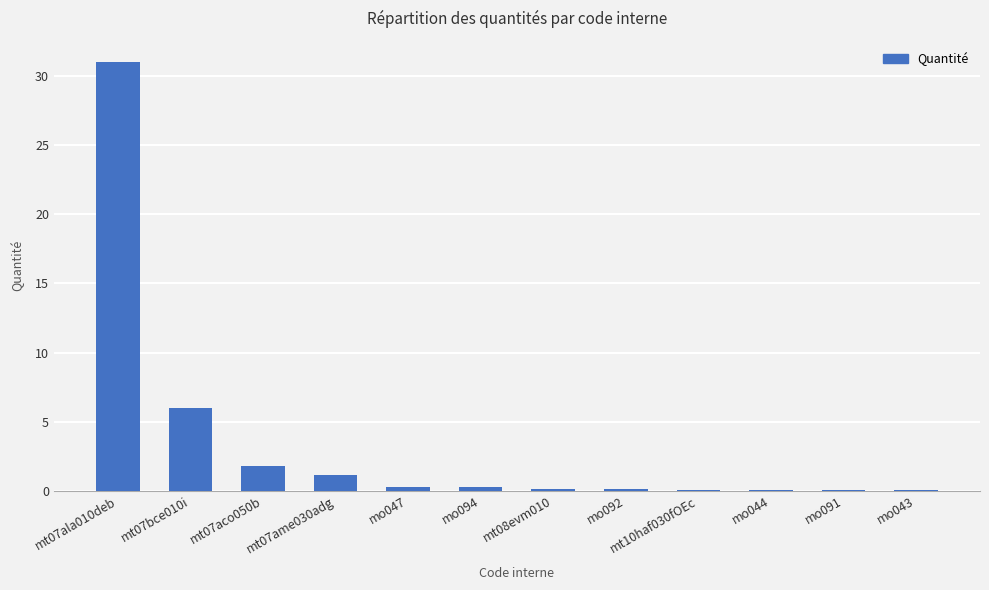

The value at mo092 is 0.1. True or false?

True